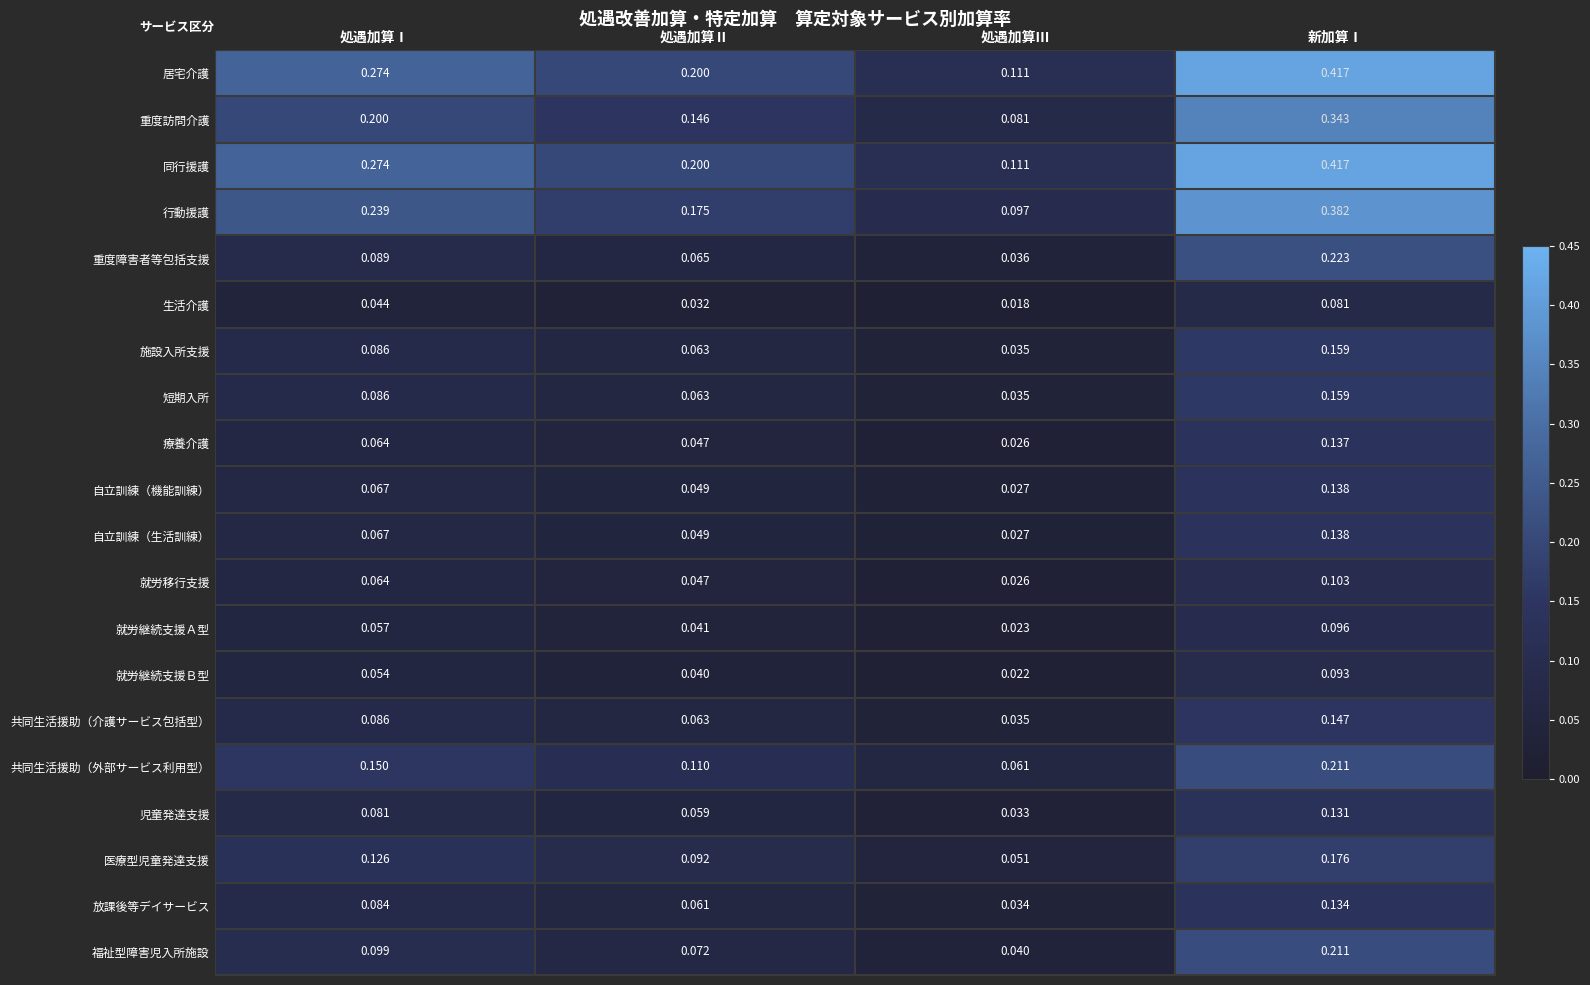

Which label corresponds to the largest value in the chart?

新加算Ⅰ